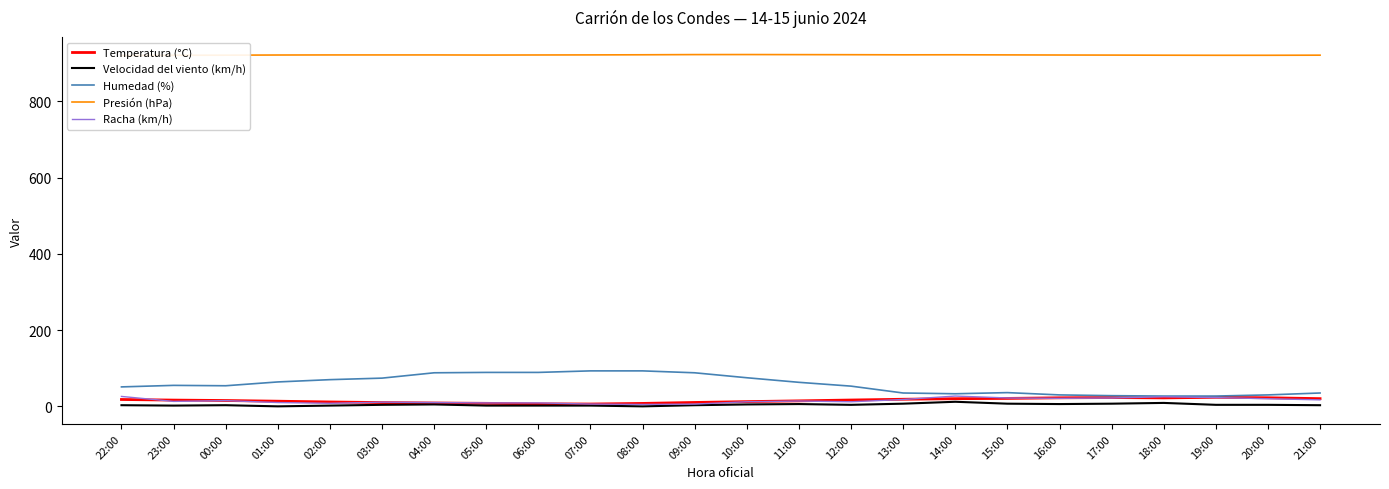

Reading left to right, what are all the values shown in this chart?

Temperatura (°C): 18.0	16.4	15.3	13.5	11.5	9.9	8.8	7.9	6.5	6.1	7.7	10.2	12.4	14.4	16.6	18.6	20.1	20.8	22.4	23.1	22.2	23.7	22.5	20.2
Velocidad del viento (km/h): 3.0	2.0	3.0	0.0	2.0	4.0	5.0	2.0	2.0	2.0	0.0	3.0	5.0	6.0	4.0	7.0	12.0	7.0	6.0	7.0	9.0	4.0	4.0	3.0
Humedad (%): 51.0	55.0	54.0	64.0	70.0	74.0	88.0	89.0	89.0	93.0	93.0	88.0	75.0	63.0	53.0	35.0	33.0	36.0	30.0	28.0	27.0	27.0	30.0	35.0
Presión (hPa): 919.8	920.5	920.8	921.2	921.4	921.4	921.4	921.1	921.3	921.5	921.8	922.3	922.4	922.2	922.0	921.7	921.8	921.5	921.2	921.0	920.7	920.5	920.5	920.8
Racha (km/h): 26.0	13.0	15.0	10.0	8.0	11.0	10.0	9.0	9.0	6.0	5.0	6.0	12.0	14.0	12.0	18.0	27.0	22.0	21.0	22.0	25.0	23.0	20.0	17.0